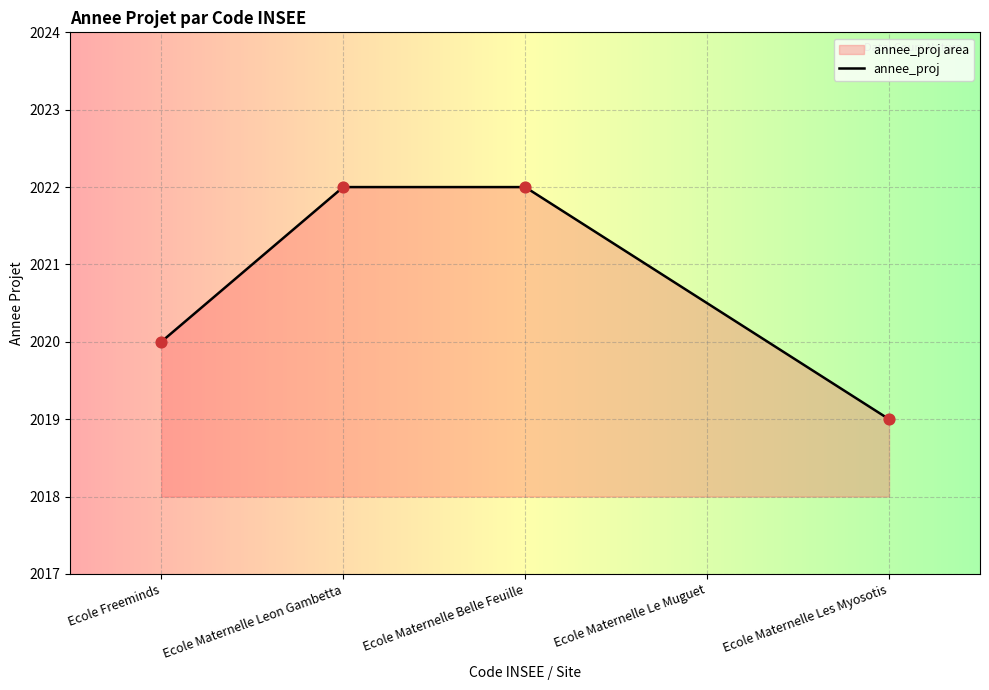

Approximately how many times larger is the value at Ecole Freeminds compared to Ecole Maternelle Les Myosotis?

1.0